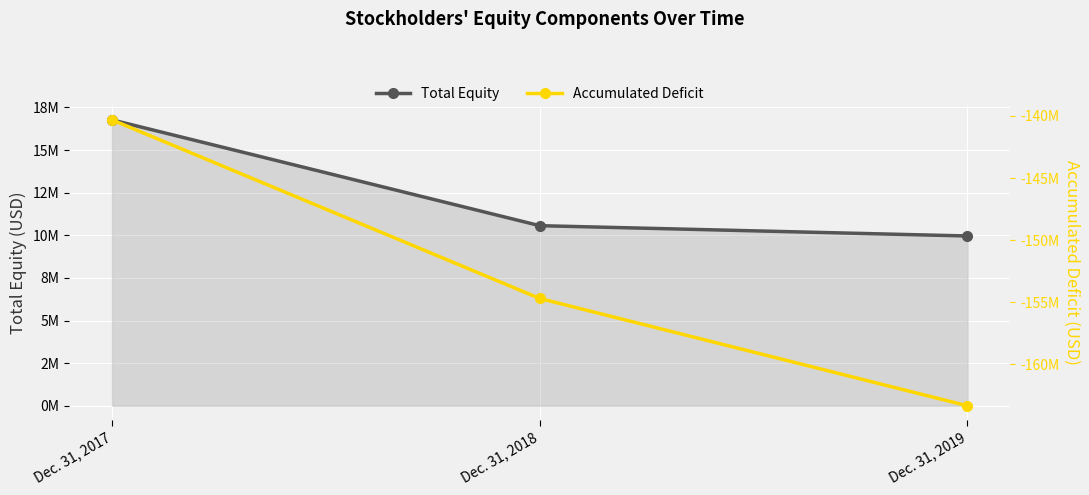

Rank the categories by Total Equity value from lowest to highest.

Dec. 31, 2019, Dec. 31, 2018, Dec. 31, 2017